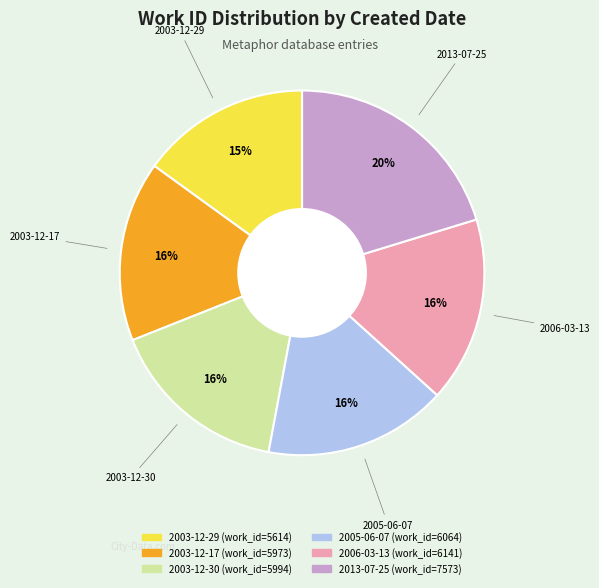

True or false: 2006-03-13 accounts for 3% of the total.

False